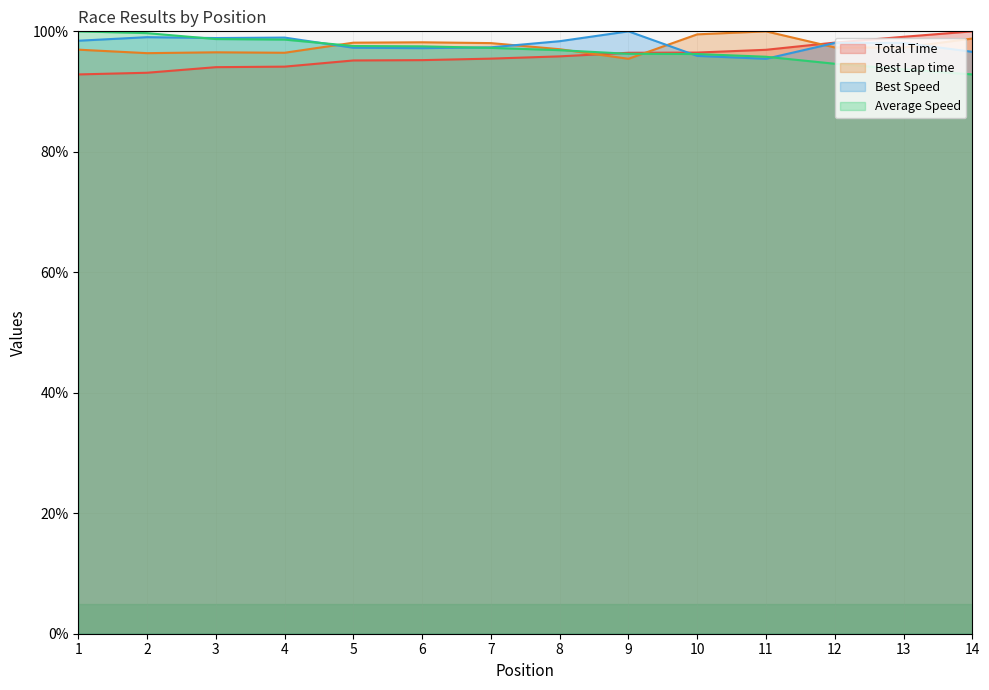

Reading left to right, extract all data points from this chart.

Total Time: 92.8	93.1	94.1	94.1	95.2	95.2	95.5	95.8	96.4	96.5	96.9	98.1	99.1	100.0
Best Lap time: 97.0	96.4	96.5	96.4	98.1	98.2	98.0	97.0	95.4	99.5	100.0	97.3	97.3	98.8
Best Speed: 98.4	99.0	98.9	99.0	97.3	97.2	97.3	98.4	100.0	95.9	95.4	98.1	98.1	96.6
Average Speed: 100.0	99.7	98.7	98.6	97.6	97.5	97.3	96.9	96.3	96.2	95.8	94.6	93.7	92.8